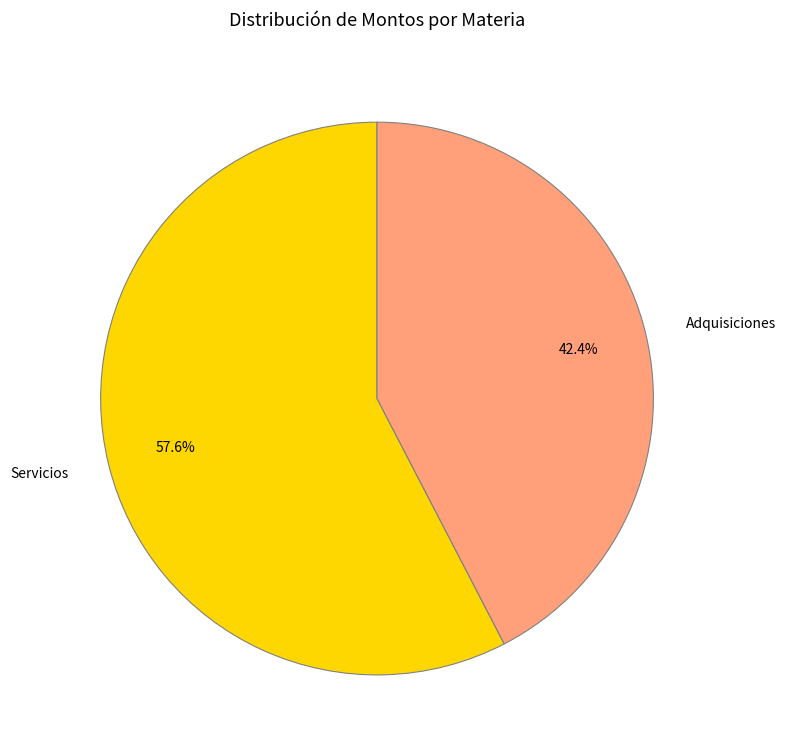

Which category accounts for the majority?

Servicios